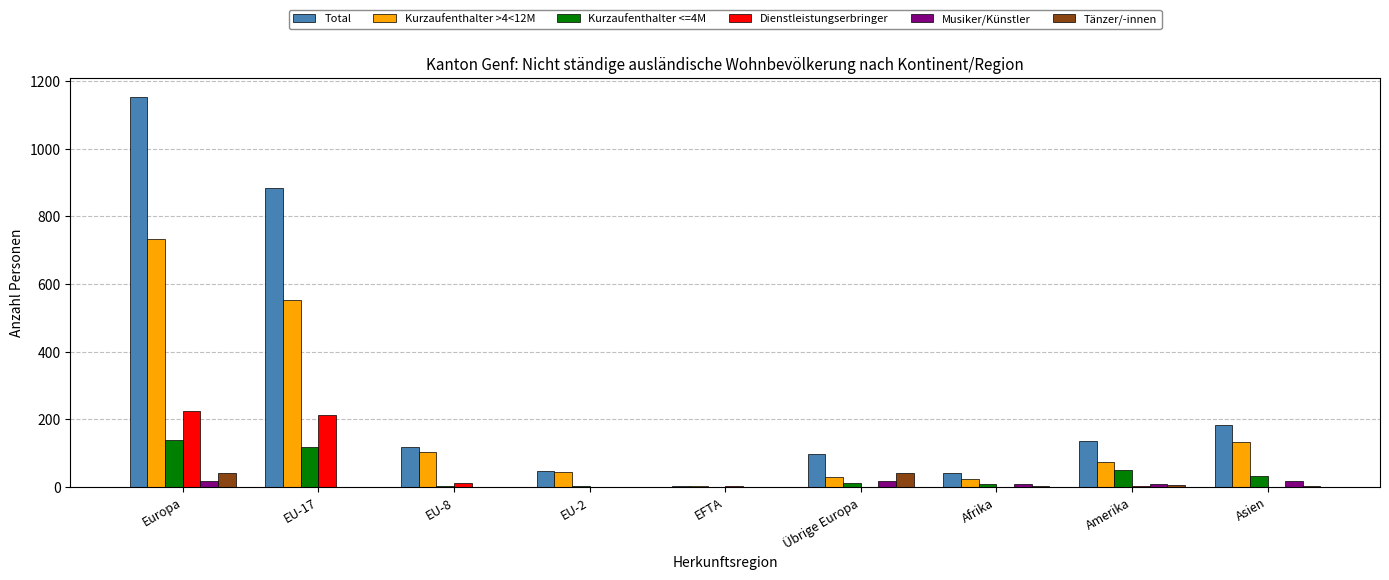

Is it true that Kurzaufenthalter >4<12M equals 44 at EU-2?

True